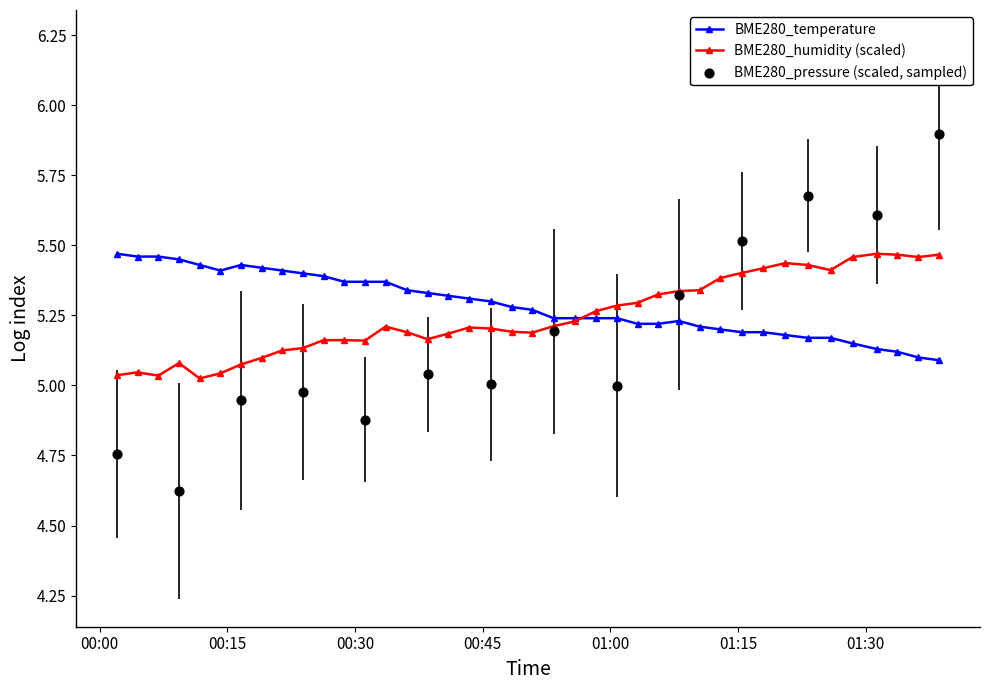

Is the value of BME280_humidity at 2023/04/03 01:38:35 greater than the value of BME280_temperature at 2023/04/03 01:31:17?

Yes